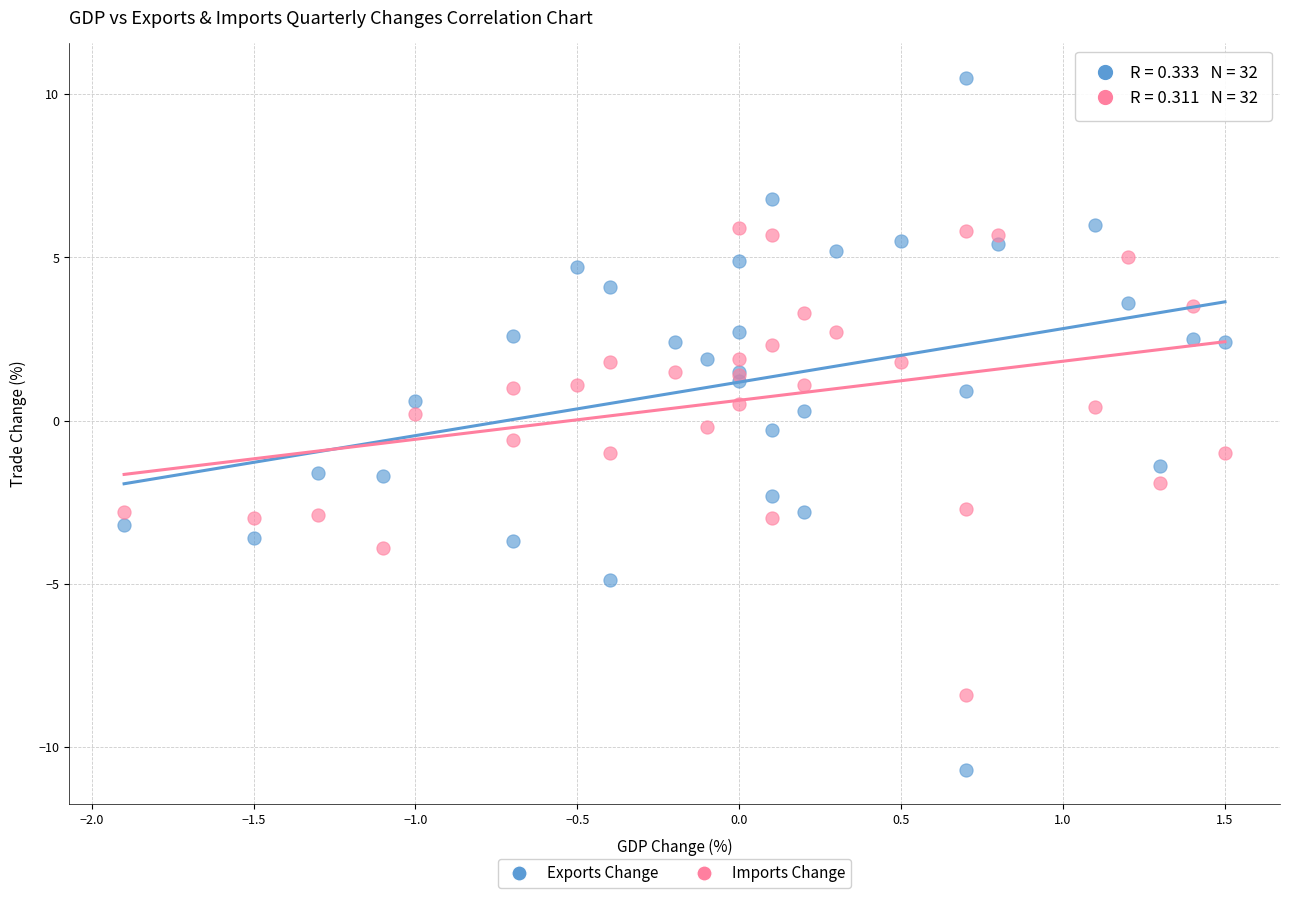

Which series contains the highest Y value?

Exports Change